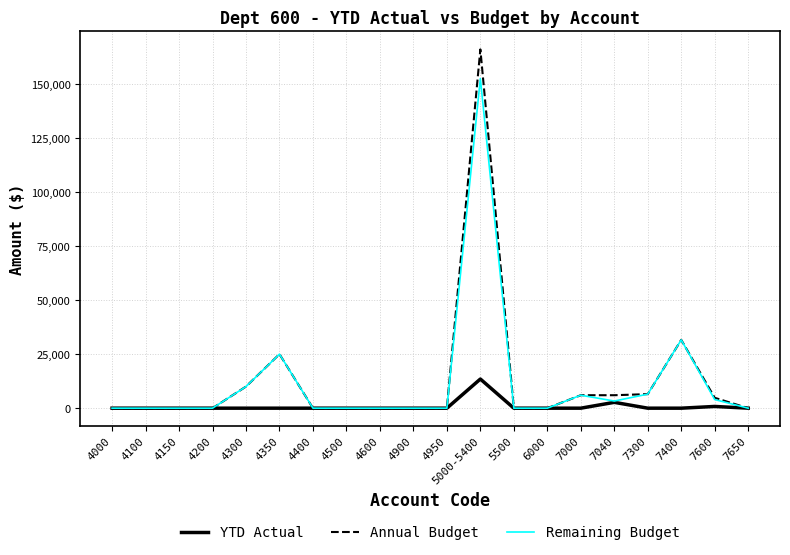

Is this an area chart (filled region under the line)?

No